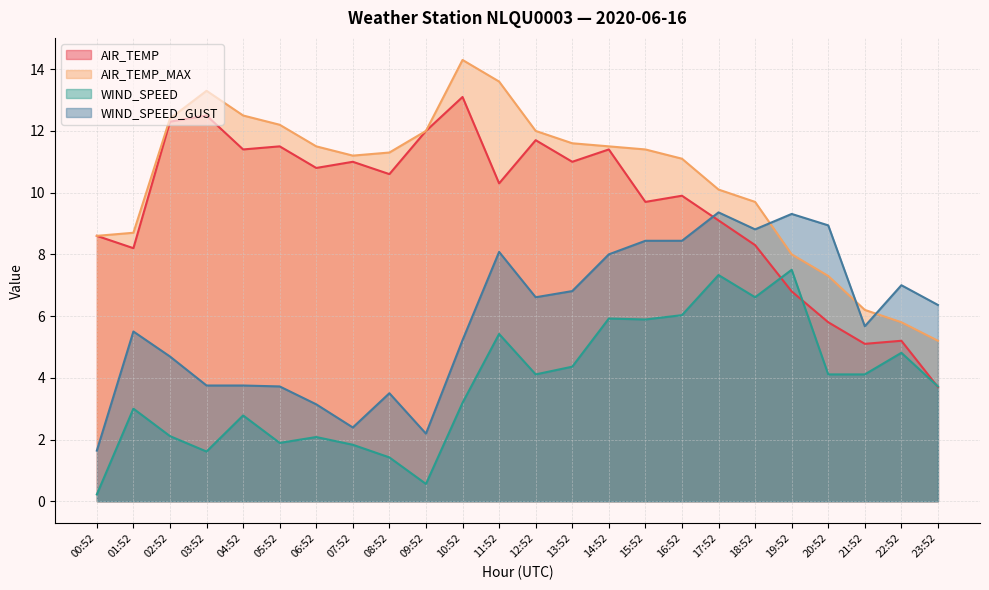

Rank the categories by AIR_TEMP_MAX value from highest to lowest.

10:52, 11:52, 03:52, 04:52, 02:52, 05:52, 09:52, 12:52, 13:52, 06:52, 14:52, 15:52, 08:52, 07:52, 16:52, 17:52, 18:52, 01:52, 00:52, 19:52, 20:52, 21:52, 22:52, 23:52